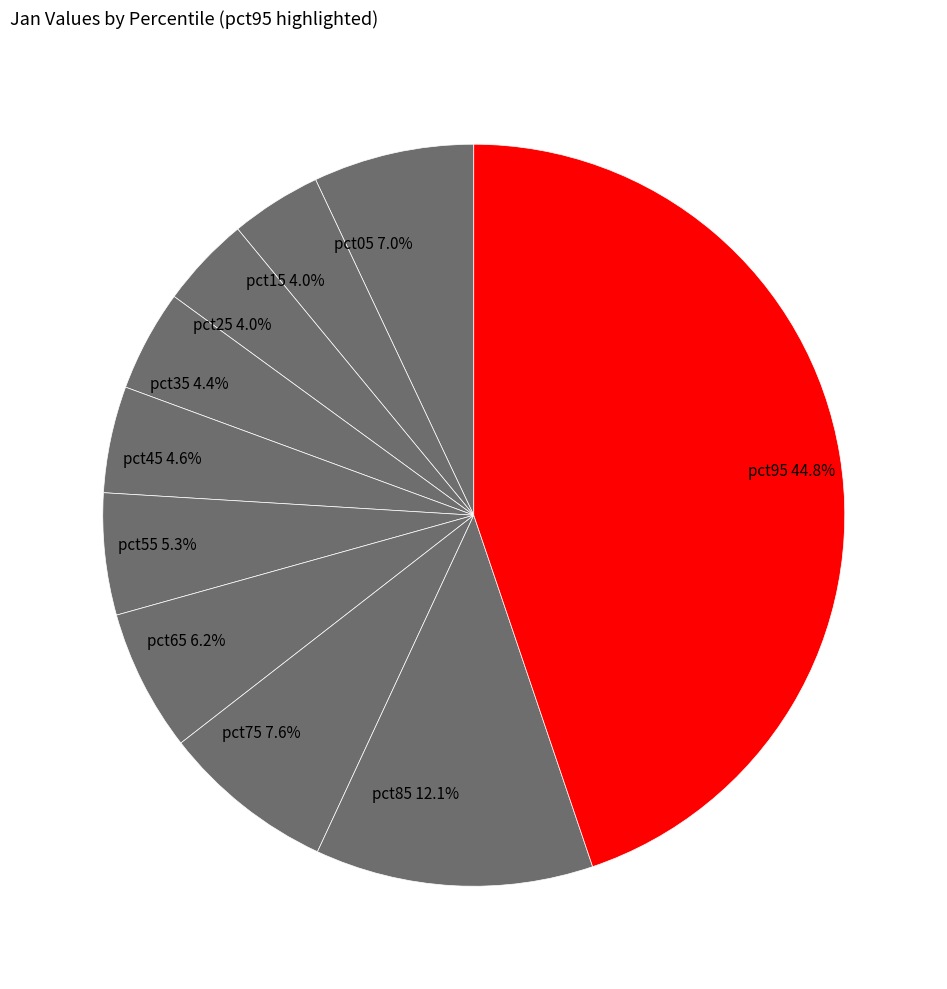

What is the largest slice in the pie chart?

pct95